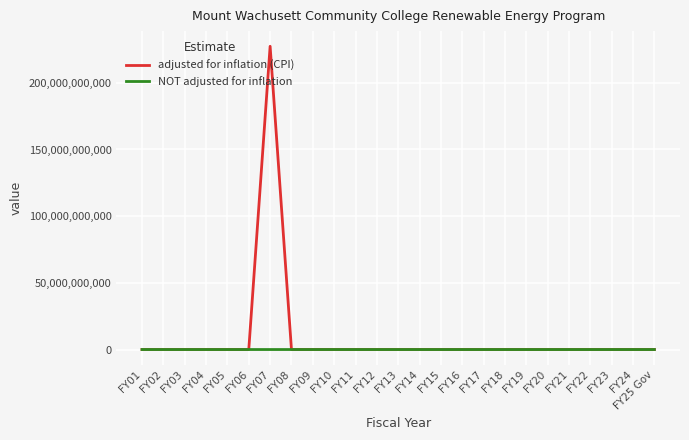

Is it true that NOT adjusted for inflation equals 0 at FY01?

True